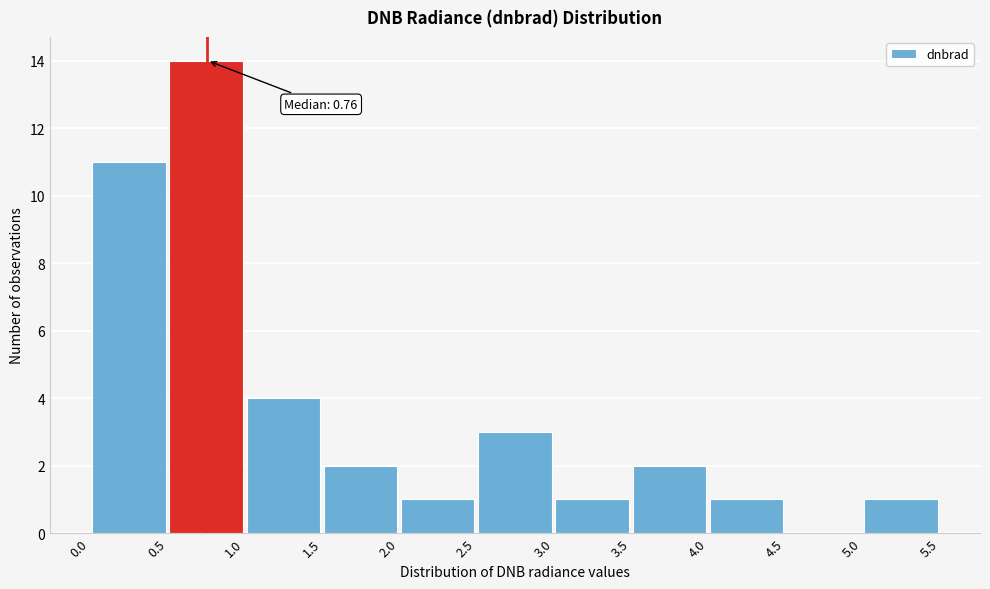

Which range on the x-axis has the tallest bar?

0.5 to 1.0